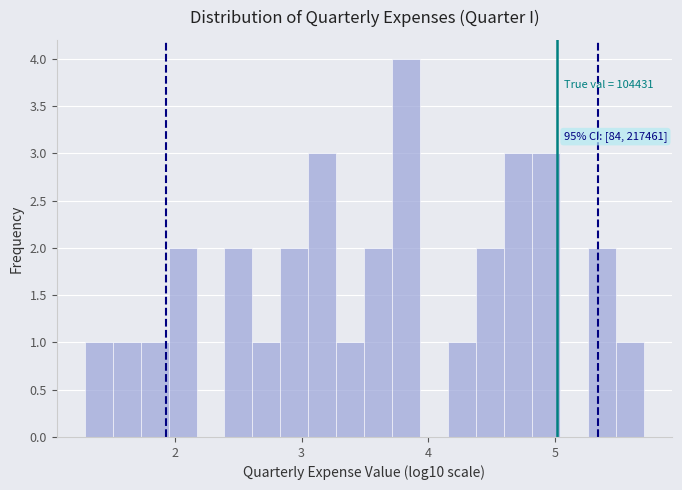

Read against the x-axis, roughly where is the centre of the tallest bar?

3.8